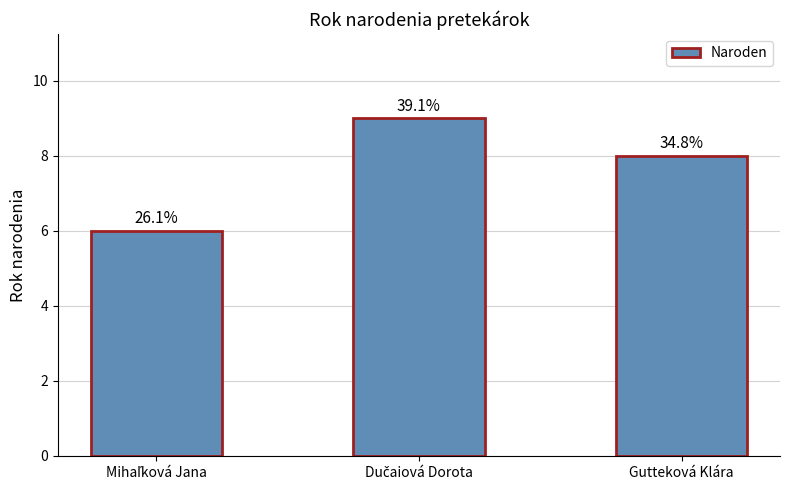

How many bars are there in total?

3